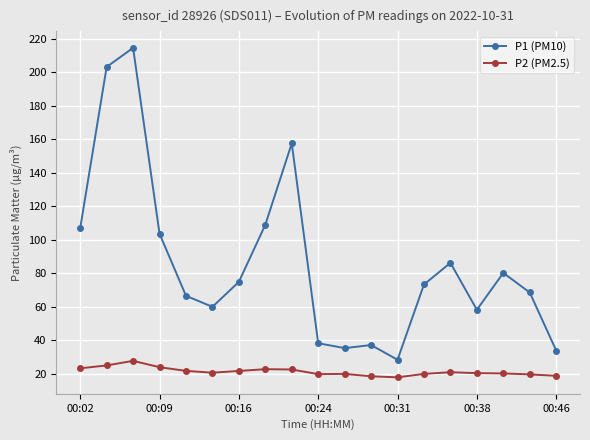

At how many categories does at least one series exceed 122?

3